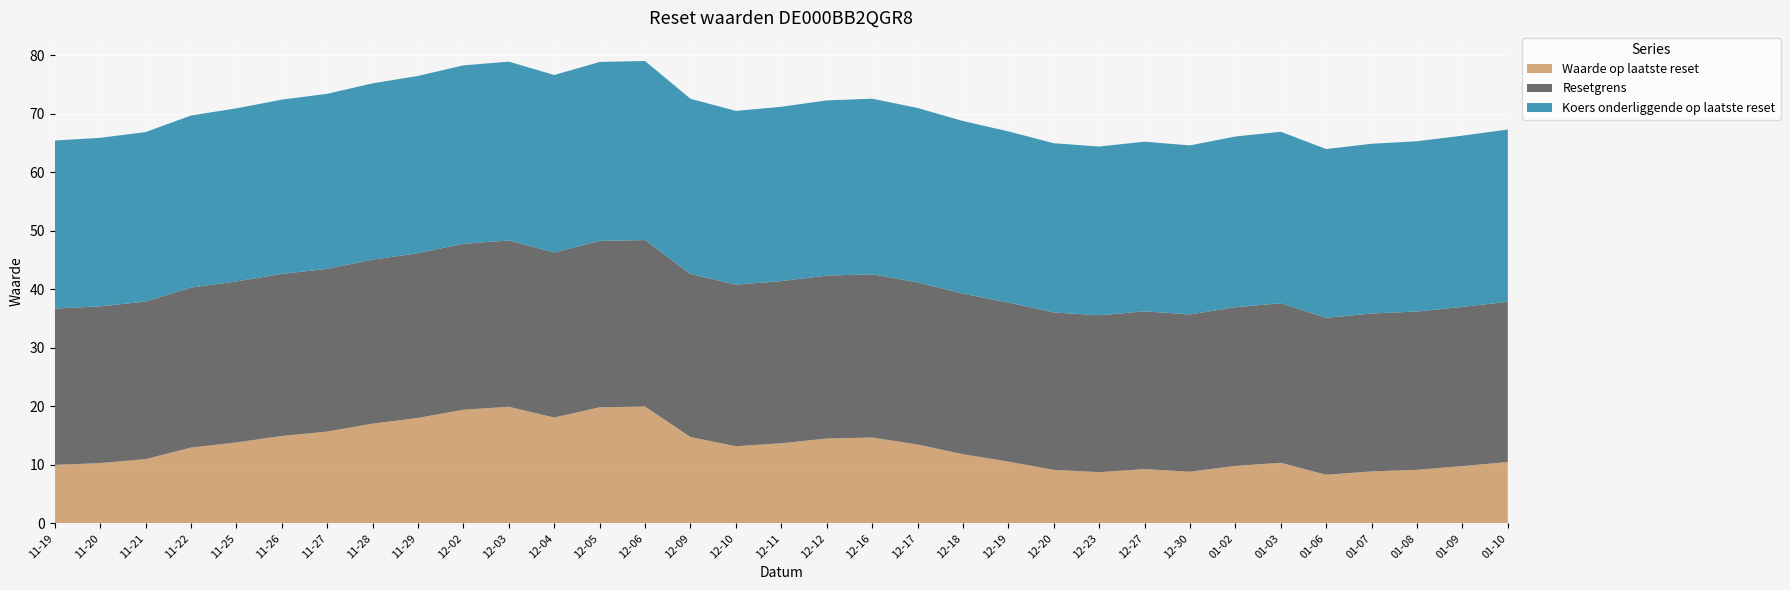

Reading left to right, list all the values displayed in this chart.

Waarde op laatste reset: 2024-11-19=10.0	2024-11-20=10.3	2024-11-21=11.0	2024-11-22=13.0	2024-11-25=13.8	2024-11-26=14.9	2024-11-27=15.7	2024-11-28=17.1	2024-11-29=18.0	2024-12-02=19.4	2024-12-03=19.9	2024-12-04=18.1	2024-12-05=19.8	2024-12-06=20.0	2024-12-09=14.8	2024-12-10=13.2	2024-12-11=13.7	2024-12-12=14.5	2024-12-16=14.7	2024-12-17=13.5	2024-12-18=11.8	2024-12-19=10.6	2024-12-20=9.2	2024-12-23=8.8	2024-12-27=9.3	2024-12-30=8.8	2025-01-02=9.8	2025-01-03=10.4	2025-01-06=8.3	2025-01-07=8.9	2025-01-08=9.2	2025-01-09=9.8	2025-01-10=10.5
Resetgrens: 2024-11-19=26.7	2024-11-20=26.8	2024-11-21=26.9	2024-11-22=27.3	2024-11-25=27.5	2024-11-26=27.7	2024-11-27=27.8	2024-11-28=28.0	2024-11-29=28.2	2024-12-02=28.4	2024-12-03=28.4	2024-12-04=28.2	2024-12-05=28.4	2024-12-06=28.5	2024-12-09=27.9	2024-12-10=27.6	2024-12-11=27.7	2024-12-12=27.8	2024-12-16=27.9	2024-12-17=27.7	2024-12-18=27.4	2024-12-19=27.2	2024-12-20=26.9	2024-12-23=26.8	2024-12-27=27.0	2024-12-30=26.9	2025-01-02=27.1	2025-01-03=27.3	2025-01-06=26.8	2025-01-07=27.0	2025-01-08=27.1	2025-01-09=27.2	2025-01-10=27.4
Koers onderliggende op laatste reset: 2024-11-19=28.7	2024-11-20=28.8	2024-11-21=29.0	2024-11-22=29.4	2024-11-25=29.6	2024-11-26=29.8	2024-11-27=29.9	2024-11-28=30.1	2024-11-29=30.3	2024-12-02=30.5	2024-12-03=30.6	2024-12-04=30.3	2024-12-05=30.6	2024-12-06=30.6	2024-12-09=29.9	2024-12-10=29.7	2024-12-11=29.8	2024-12-12=29.9	2024-12-16=30.0	2024-12-17=29.8	2024-12-18=29.5	2024-12-19=29.2	2024-12-20=28.9	2024-12-23=28.8	2024-12-27=29.0	2024-12-30=28.9	2025-01-02=29.2	2025-01-03=29.3	2025-01-06=28.8	2025-01-07=29.0	2025-01-08=29.1	2025-01-09=29.3	2025-01-10=29.4